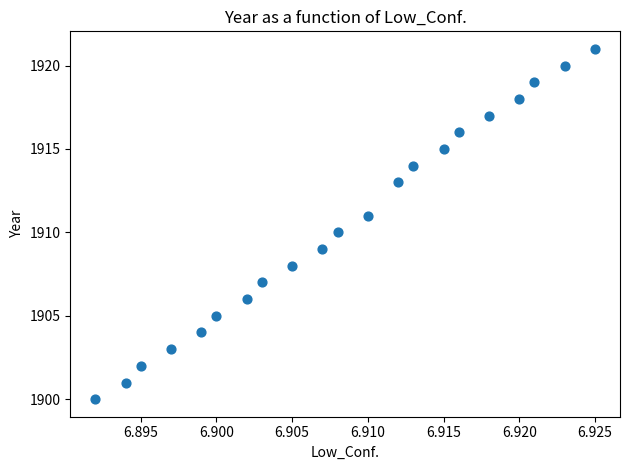

What is the range of Y values (max minus min)?

21